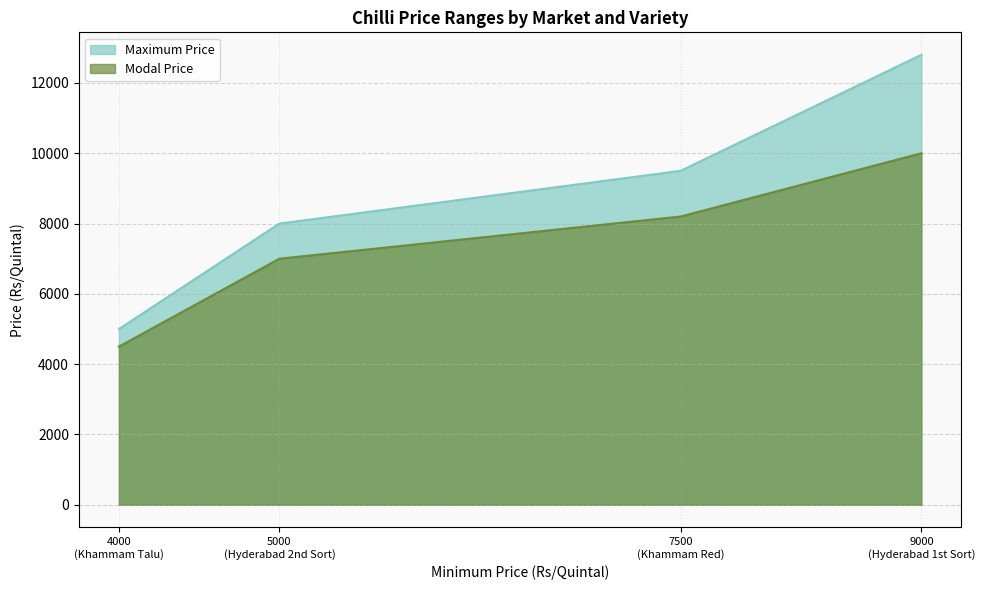

Count the number of data series in this chart.

2